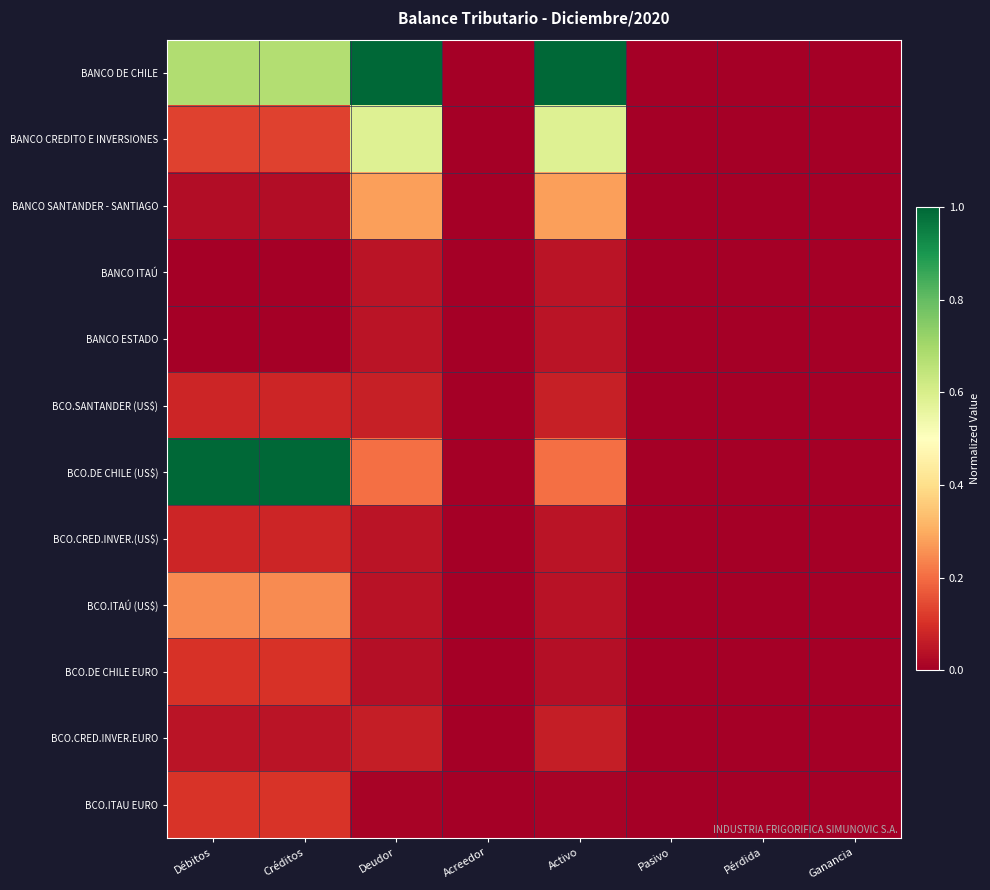

Reading left to right, list all the values displayed in this chart.

BANCO DE CHILE: Débitos=0.7	Créditos=0.7	Deudor=1.0	Acreedor=0.0	Activo=1.0	Pasivo=0.0	Pérdida=0.0	Ganancia=0.0
BANCO CREDITO E INVERSIONES: Débitos=0.1	Créditos=0.1	Deudor=0.6	Acreedor=0.0	Activo=0.6	Pasivo=0.0	Pérdida=0.0	Ganancia=0.0
BANCO SANTANDER - SANTIAGO: Débitos=0.0	Créditos=0.0	Deudor=0.3	Acreedor=0.0	Activo=0.3	Pasivo=0.0	Pérdida=0.0	Ganancia=0.0
BANCO ITAÚ: Débitos=0.0	Créditos=0.0	Deudor=0.0	Acreedor=0.0	Activo=0.0	Pasivo=0.0	Pérdida=0.0	Ganancia=0.0
BANCO ESTADO: Débitos=0.0	Créditos=0.0	Deudor=0.0	Acreedor=0.0	Activo=0.0	Pasivo=0.0	Pérdida=0.0	Ganancia=0.0
BCO.SANTANDER (US$): Débitos=0.1	Créditos=0.1	Deudor=0.1	Acreedor=0.0	Activo=0.1	Pasivo=0.0	Pérdida=0.0	Ganancia=0.0
BCO.DE CHILE (US$): Débitos=1.0	Créditos=1.0	Deudor=0.2	Acreedor=0.0	Activo=0.2	Pasivo=0.0	Pérdida=0.0	Ganancia=0.0
BCO.CRED.INVER.(US$): Débitos=0.1	Créditos=0.1	Deudor=0.0	Acreedor=0.0	Activo=0.0	Pasivo=0.0	Pérdida=0.0	Ganancia=0.0
BCO.ITAÚ (US$): Débitos=0.2	Créditos=0.2	Deudor=0.0	Acreedor=0.0	Activo=0.0	Pasivo=0.0	Pérdida=0.0	Ganancia=0.0
BCO.DE CHILE EURO: Débitos=0.1	Créditos=0.1	Deudor=0.0	Acreedor=0.0	Activo=0.0	Pasivo=0.0	Pérdida=0.0	Ganancia=0.0
BCO.CRED.INVER.EURO: Débitos=0.0	Créditos=0.0	Deudor=0.1	Acreedor=0.0	Activo=0.1	Pasivo=0.0	Pérdida=0.0	Ganancia=0.0
BCO.ITAU EURO: Débitos=0.1	Créditos=0.1	Deudor=0.0	Acreedor=0.0	Activo=0.0	Pasivo=0.0	Pérdida=0.0	Ganancia=0.0